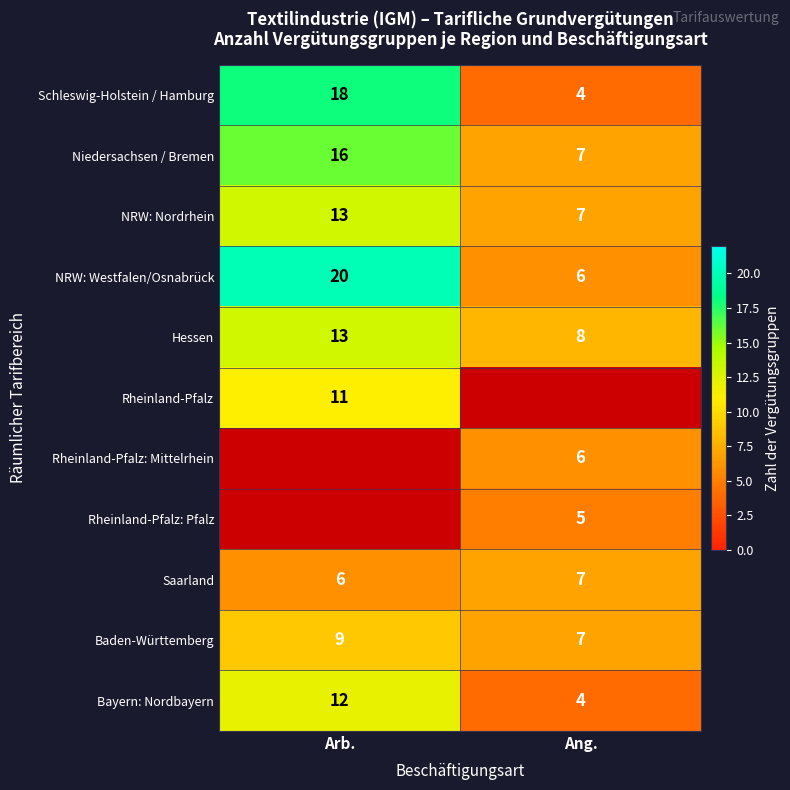

What is the total value across all series at Arb.?

118